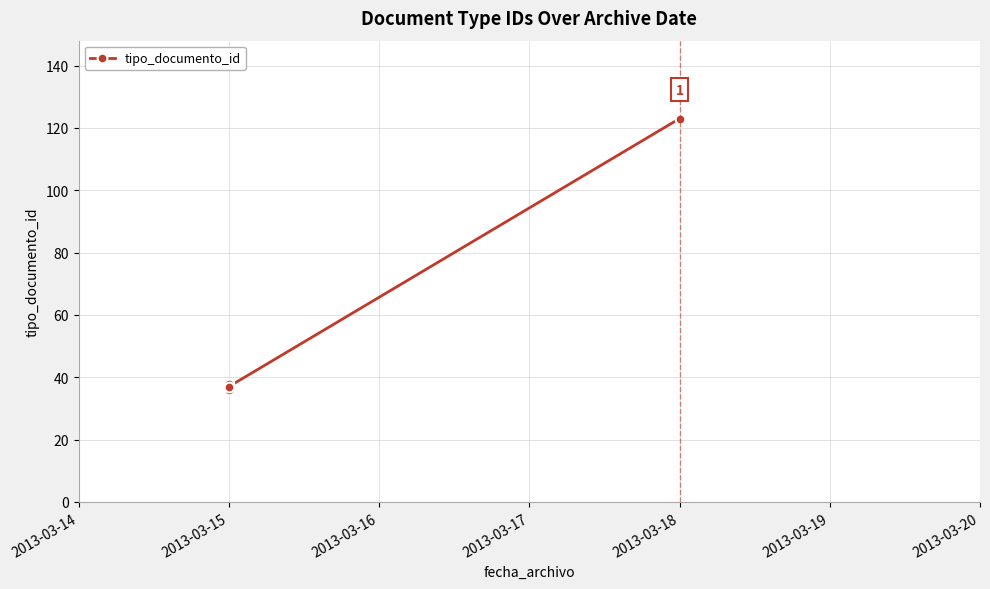

Reading right to left, extract all data points from this chart.

123	37	36	38